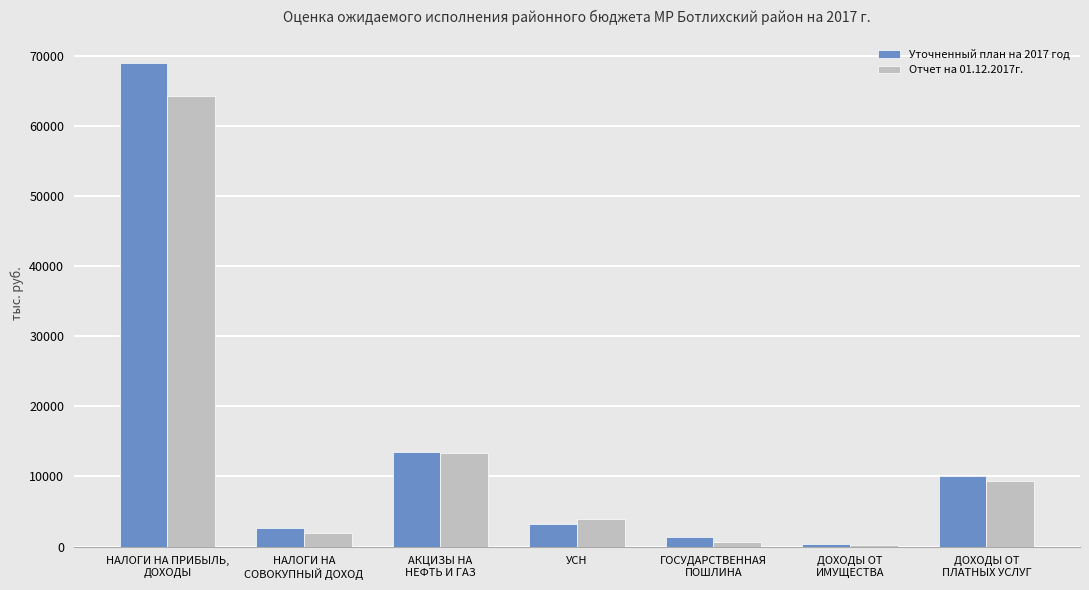

Reading right to left, what are all the values shown in this chart?

Уточненный план на 2017 год: 10119	295	1400	3250	13551	2633	68950
Отчет на 01.12.2017г.: 9403	220	638	3862	13393	1949	64203